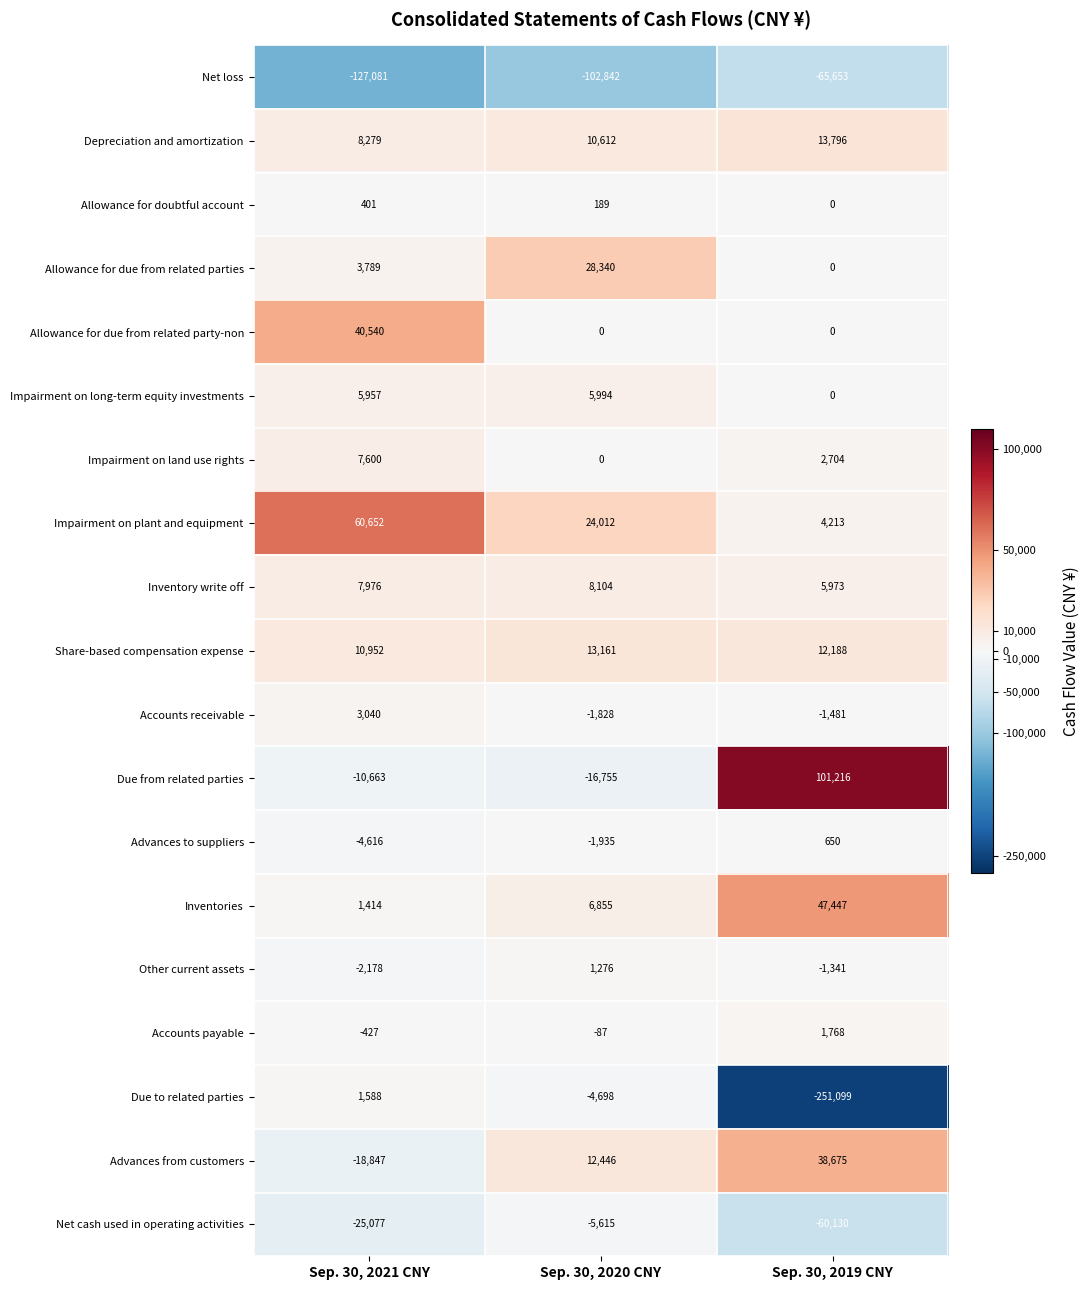

Count the number of data series in this chart.

19